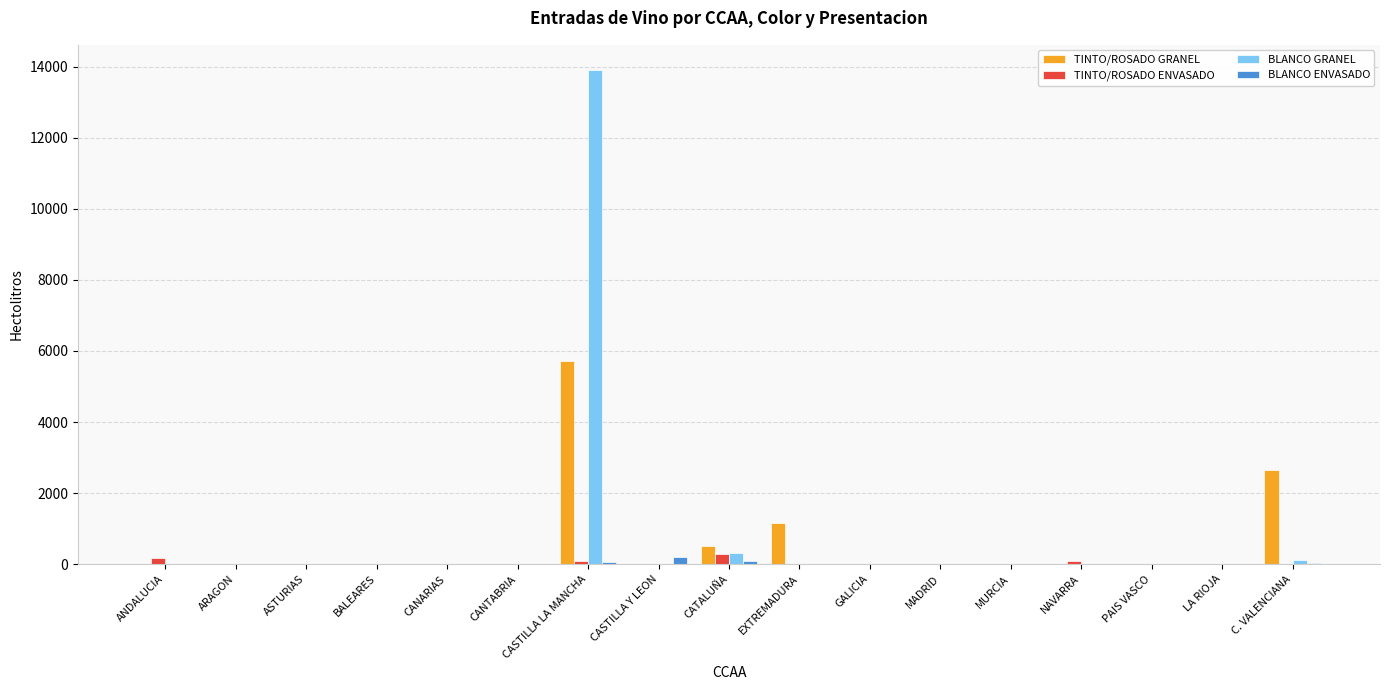

Does the chart contain stacked bars?

No